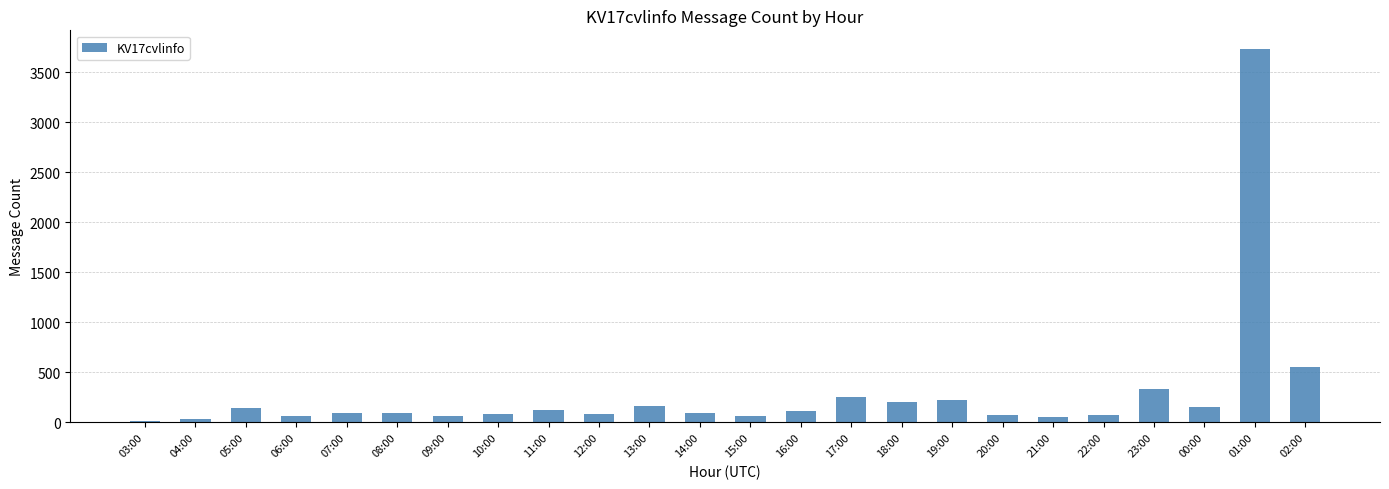

Are the bars grouped side by side (vs. stacked)?

No